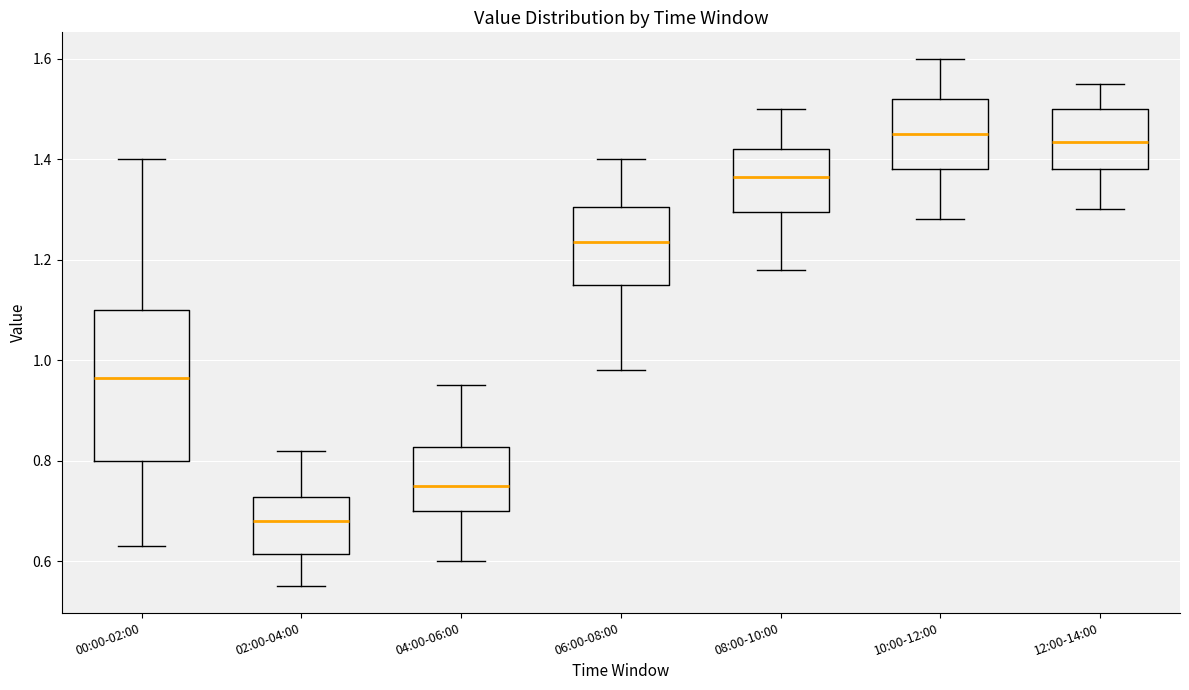

Reading left to right, read every box against the y-axis: the position of its median line, the range the box covers, and the ends of its whiskers. The values are not printed on the chart, so give them approximately, as read against the axis.

00:00-02:00: median 0.96, box 0.80 to 1.10, whiskers 0.64 to 1.40
02:00-04:00: median 0.68, box 0.62 to 0.72, whiskers 0.56 to 0.82
04:00-06:00: median 0.76, box 0.70 to 0.82, whiskers 0.60 to 0.96
06:00-08:00: median 1.24, box 1.16 to 1.30, whiskers 0.98 to 1.40
08:00-10:00: median 1.36, box 1.30 to 1.42, whiskers 1.18 to 1.50
10:00-12:00: median 1.46, box 1.38 to 1.52, whiskers 1.28 to 1.60
12:00-14:00: median 1.44, box 1.38 to 1.50, whiskers 1.30 to 1.56